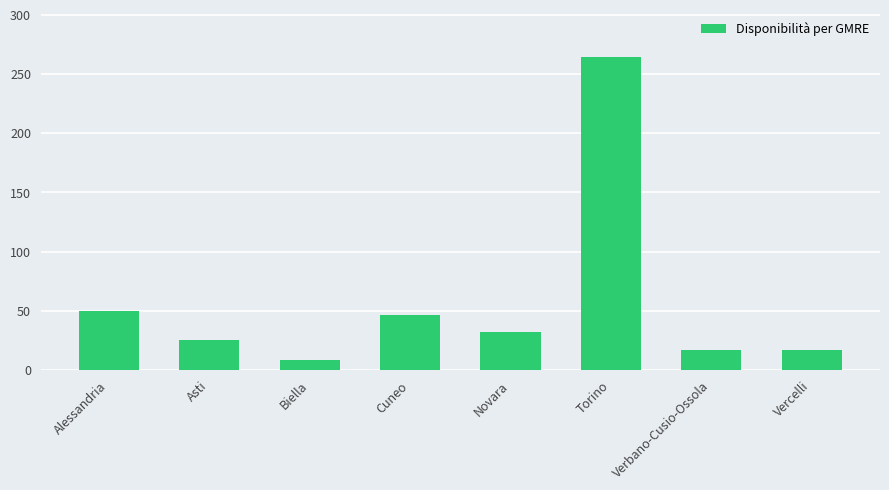

Reading left to right, extract all data points from this chart.

50	25	8	46	32	264	17	17